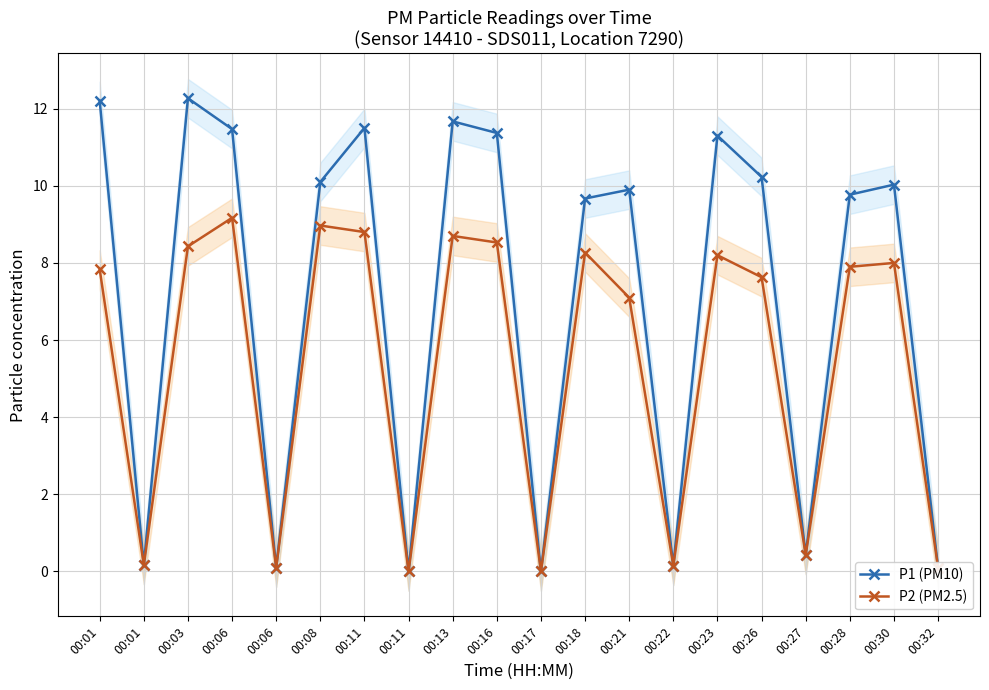

At which category does the chart reach its peak across all series?

00:03